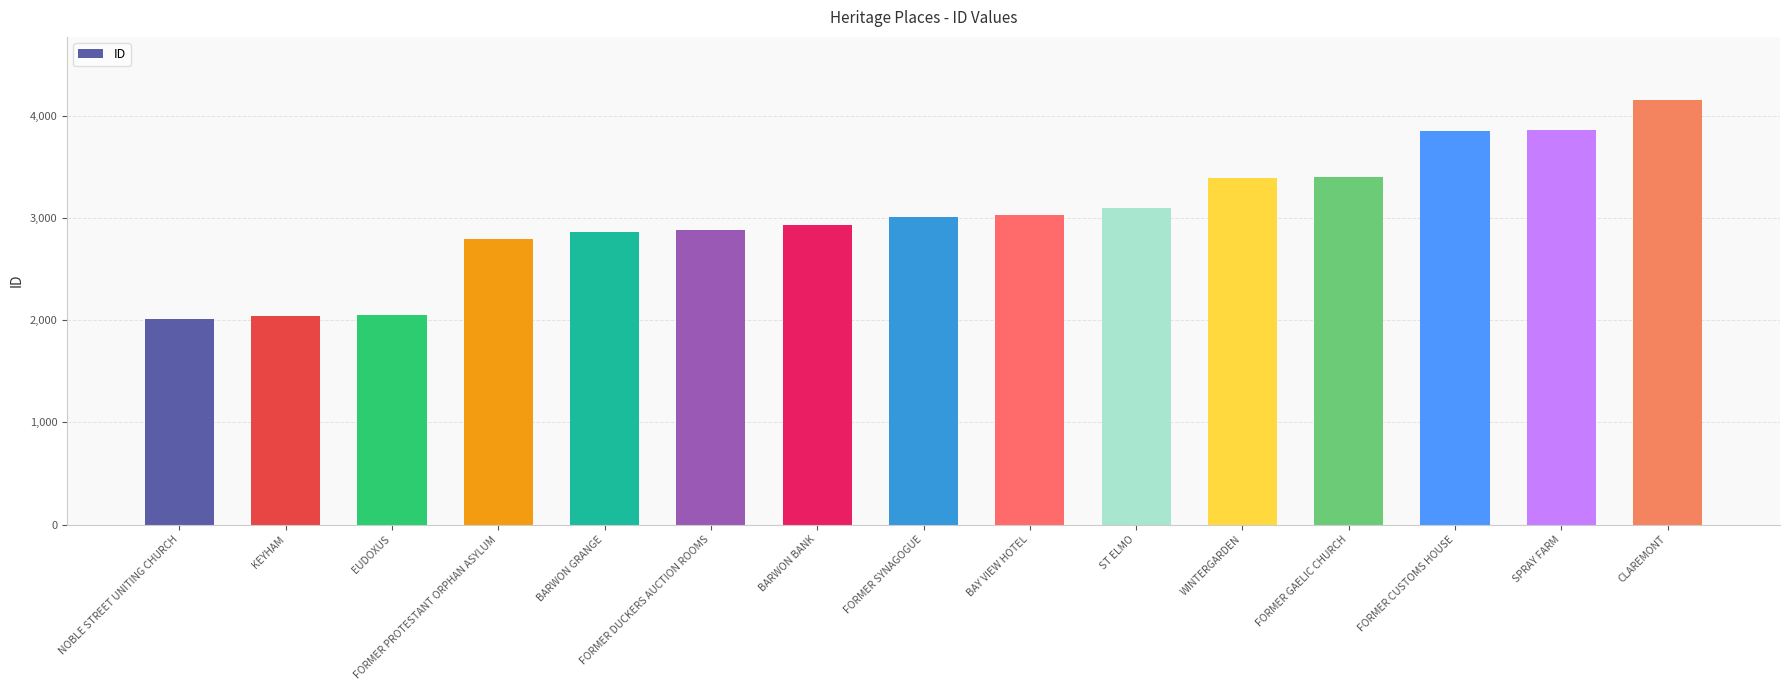

What is the sum of all values?

45397